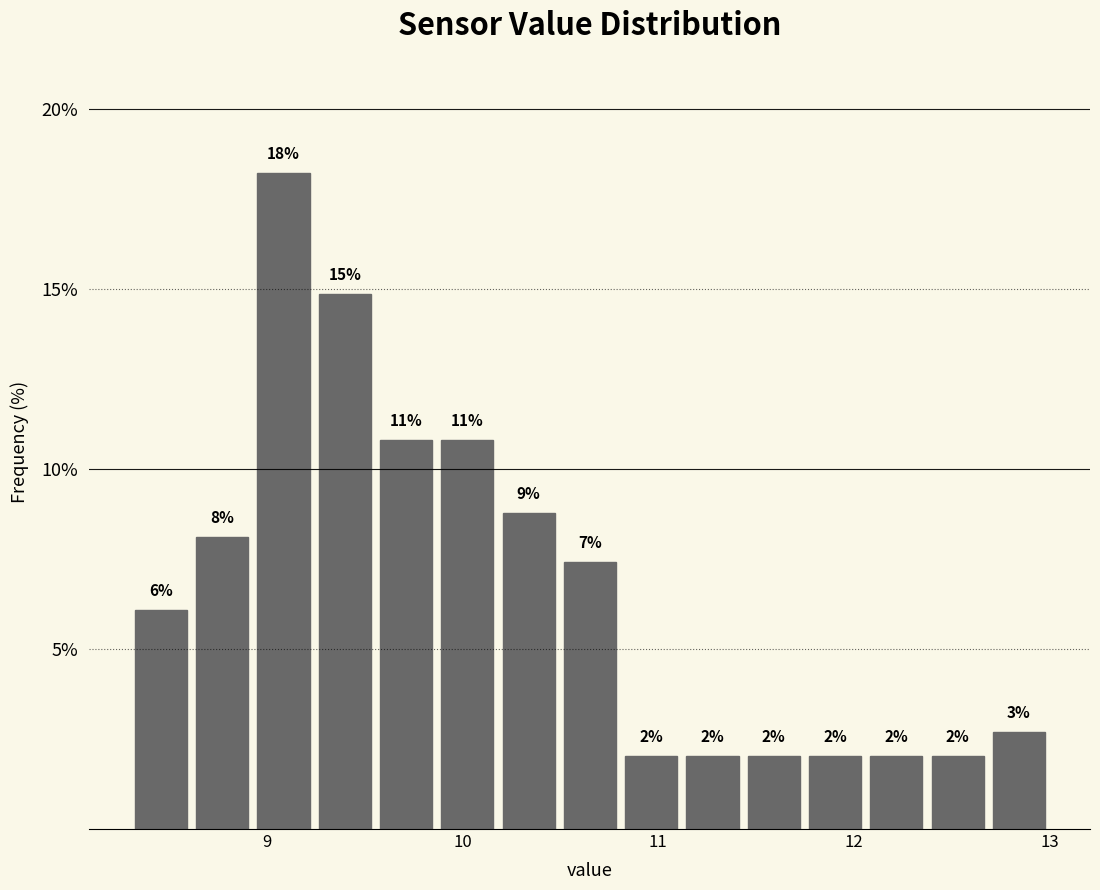

Read against the x-axis, roughly where is the centre of the tallest bar?

9.1